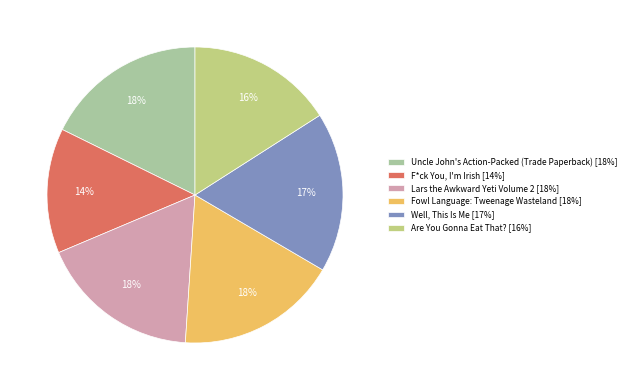

Is Lars the Awkward Yeti Volume 2 the majority of the pie?

No